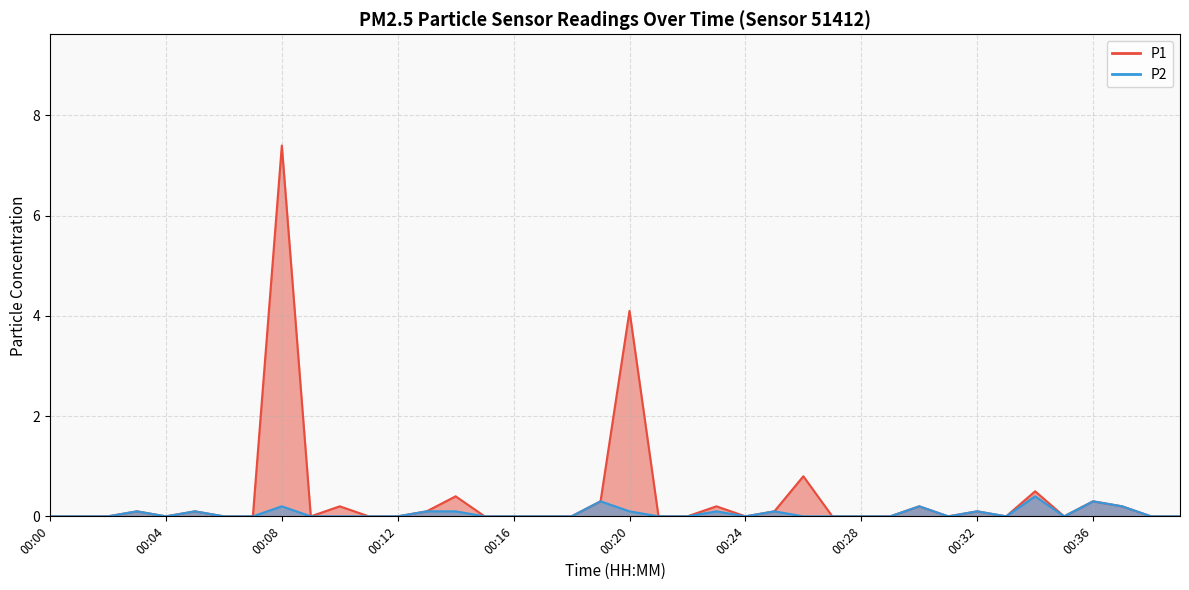

At which category is the sum across all series the highest?

00:08